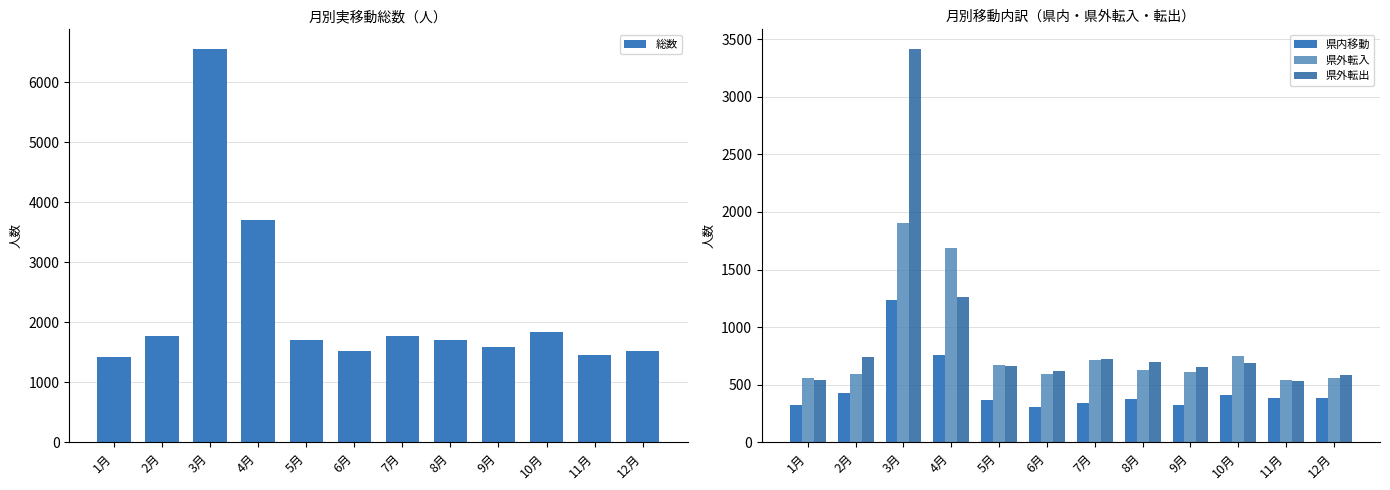

True or false: 総数 has a value of 1521 at 6月.

True